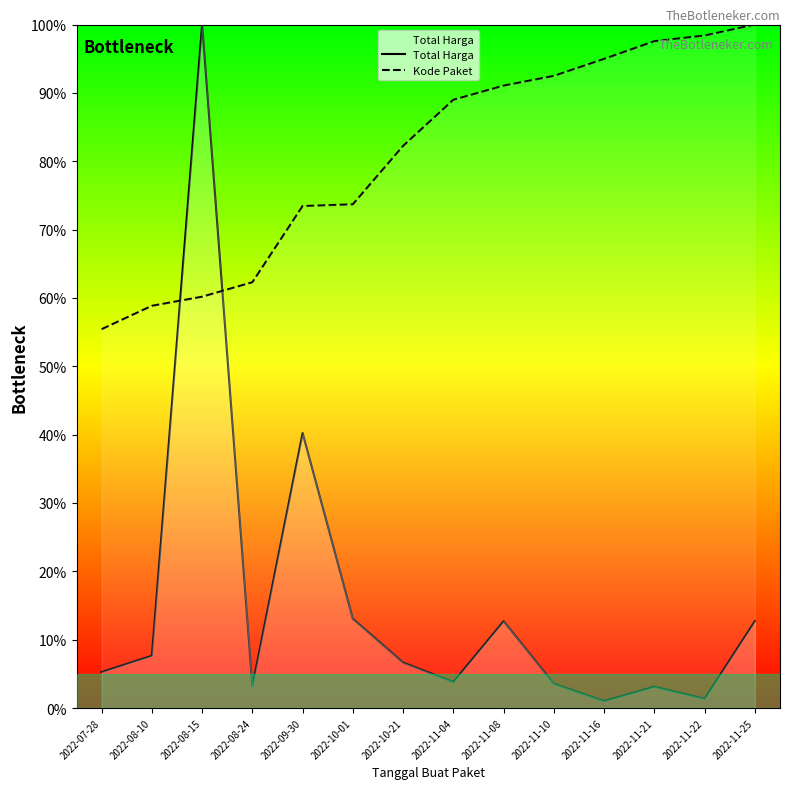

Which series has the largest range (max minus min)?

Total Harga